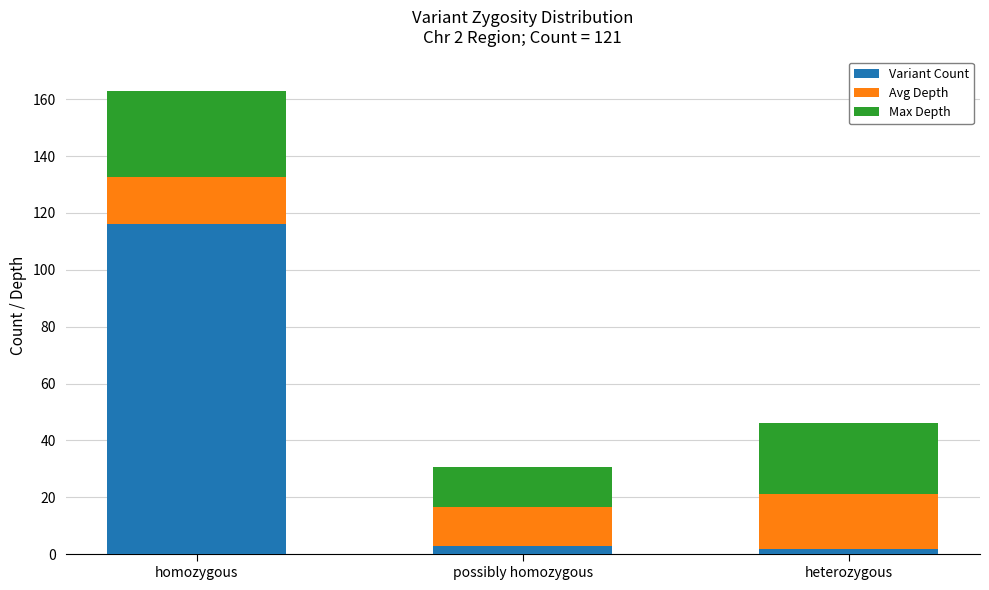

What is the maximum value for Variant Count?

116.0